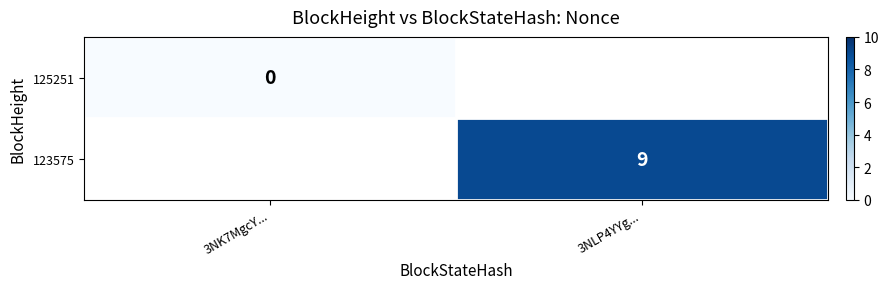

The 123575 series shows 13.4 at 3NLP4YYg.... True or false?

False